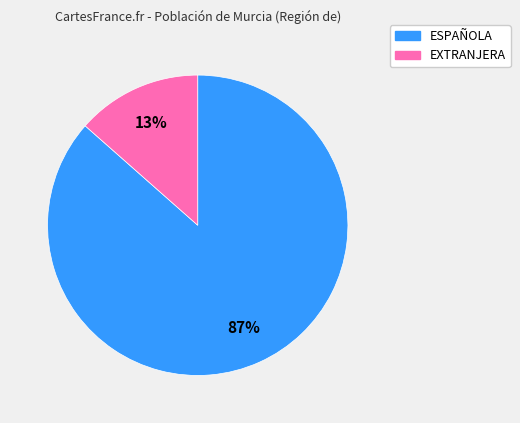

What is the smallest slice in the pie chart?

EXTRANJERA